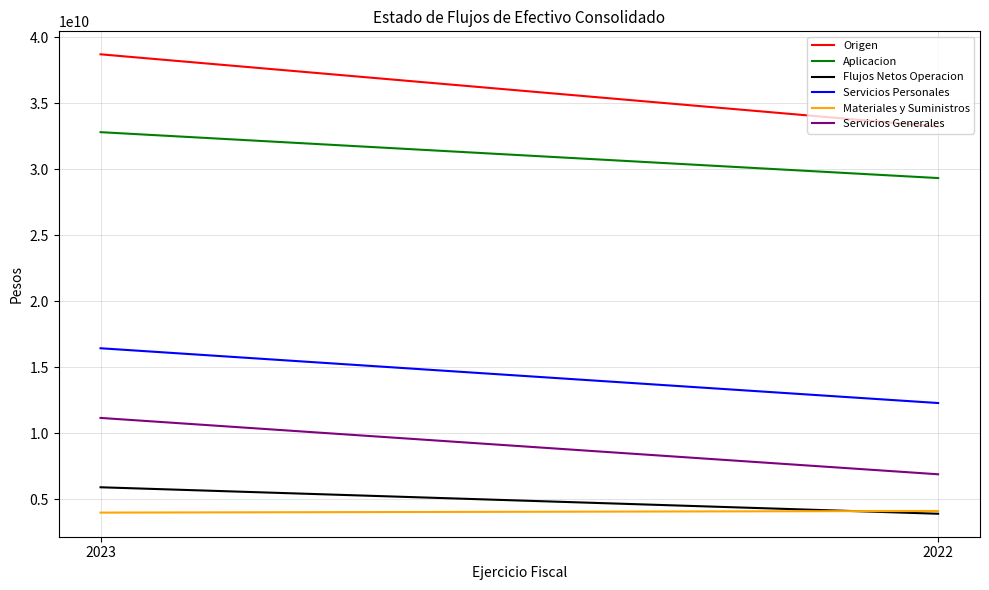

What is the average value of the Flujos Netos Operacion series?

4895647508